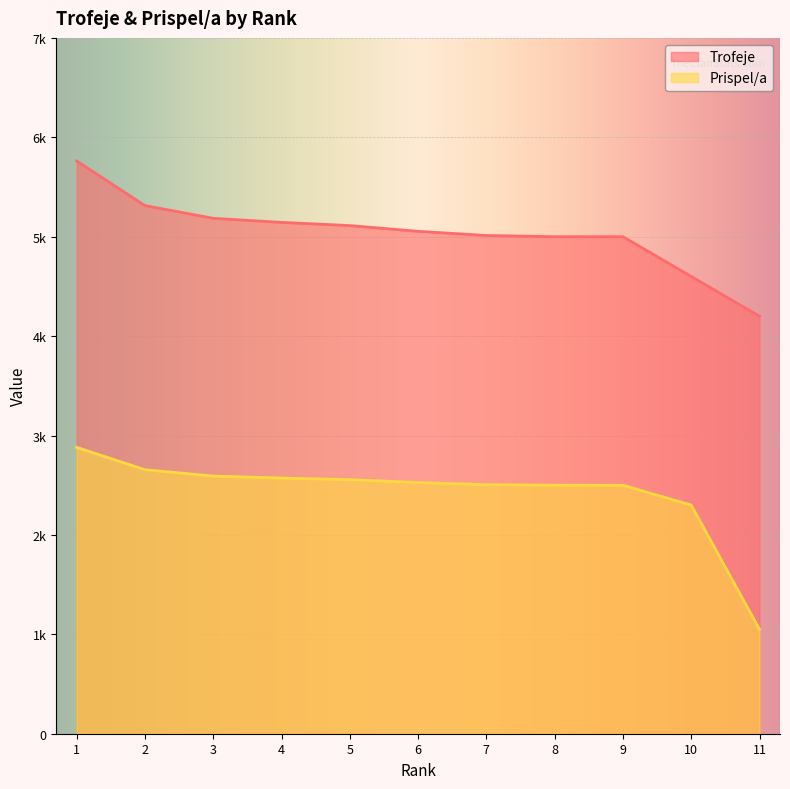

How many values in the Prispel/a series exceed 2527?

5